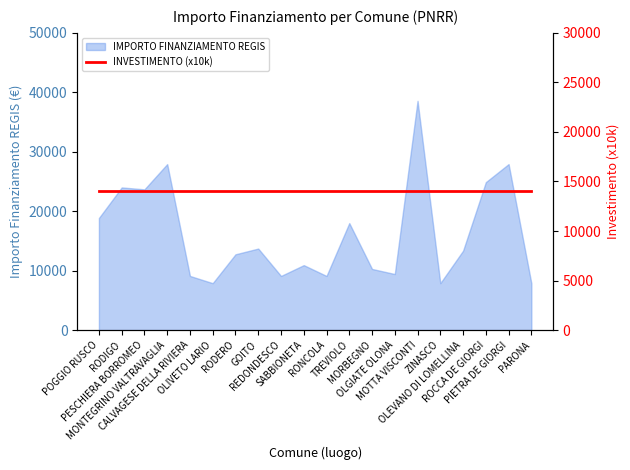

How many points are lower than both their immediate neighbors (excluding endpoints)?

6